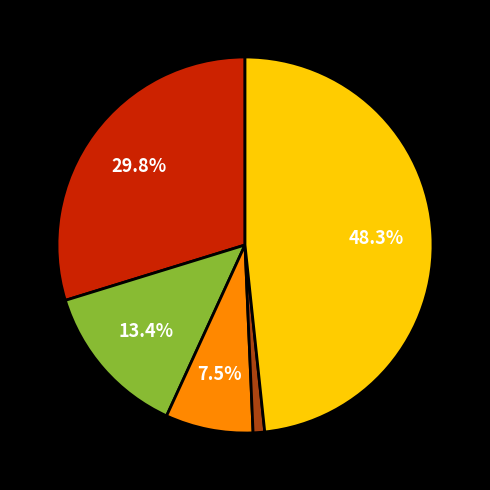

Is there a majority slice in this chart?

No